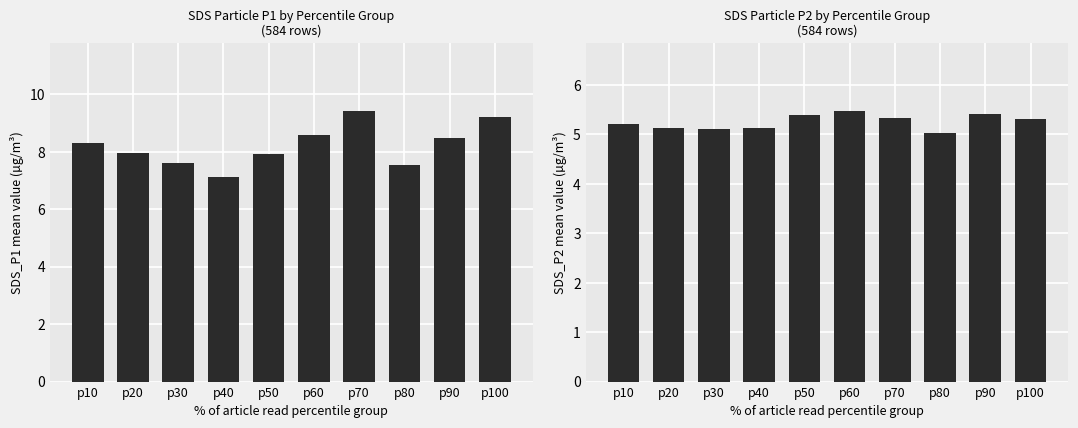

Which has a higher value, p30 or p50?

p50